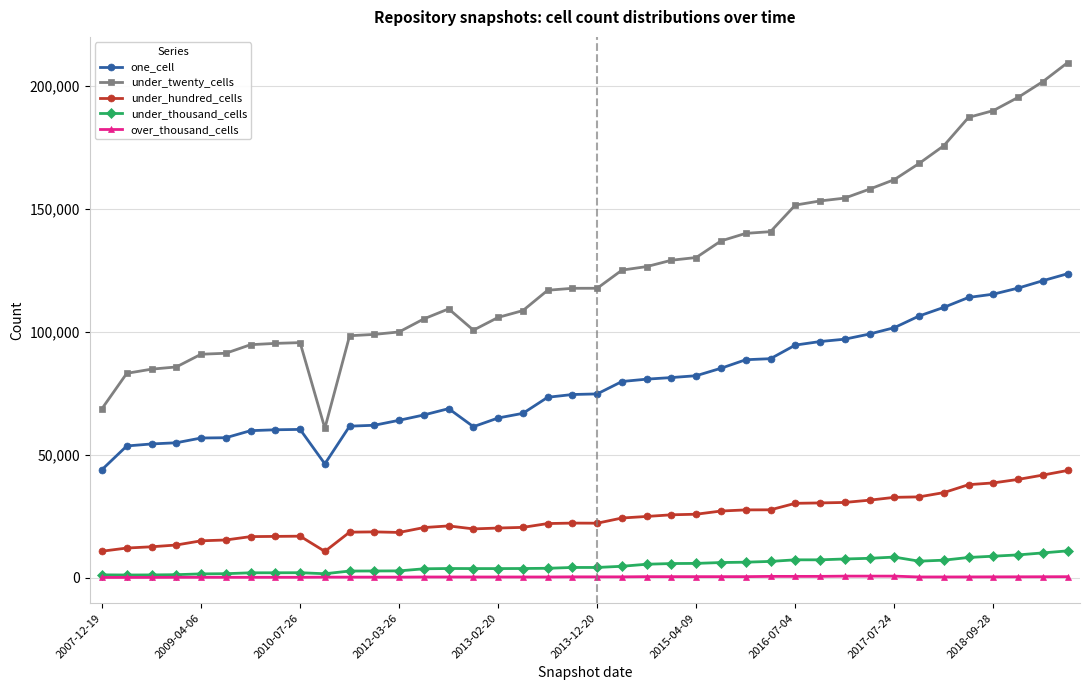

True or false: under_twenty_cells and under_thousand_cells intersect in this chart.

False